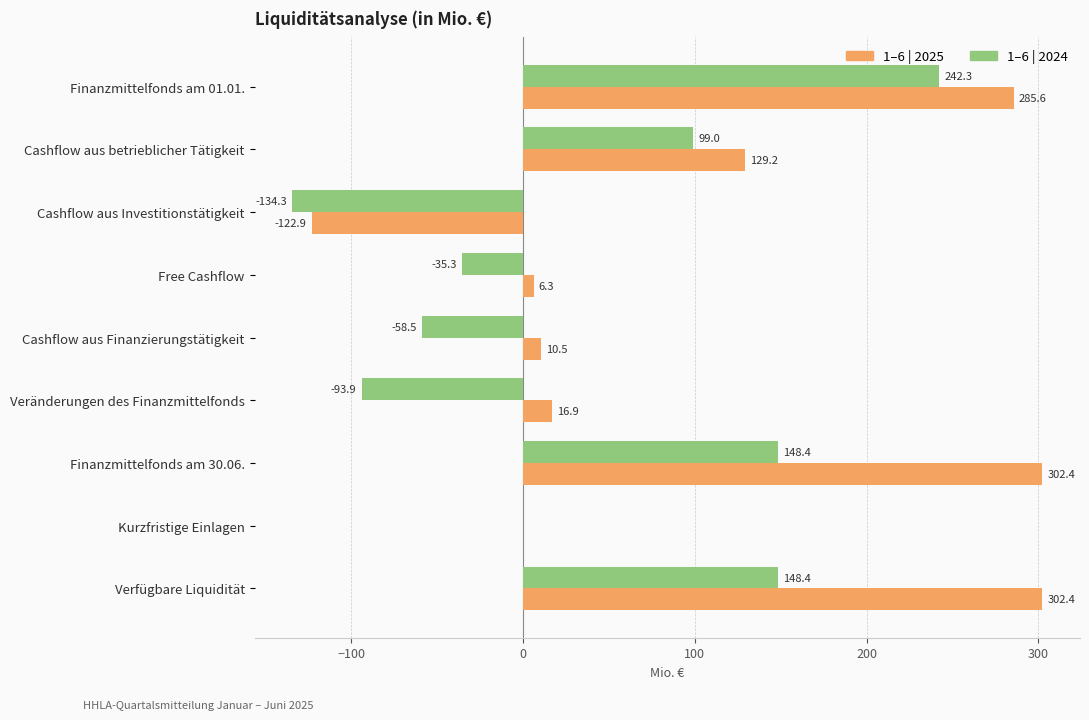

At which category is the sum across all series the highest?

Finanzmittelfonds am 01.01.